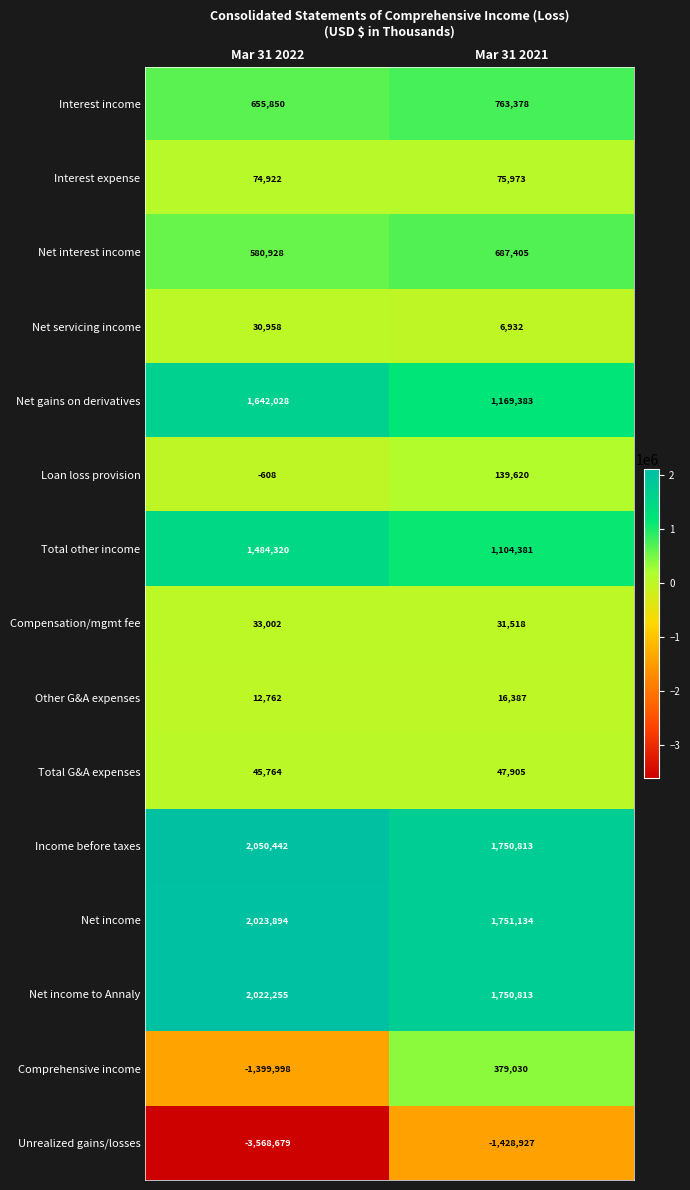

Which series has the largest total across all categories?

Income before taxes